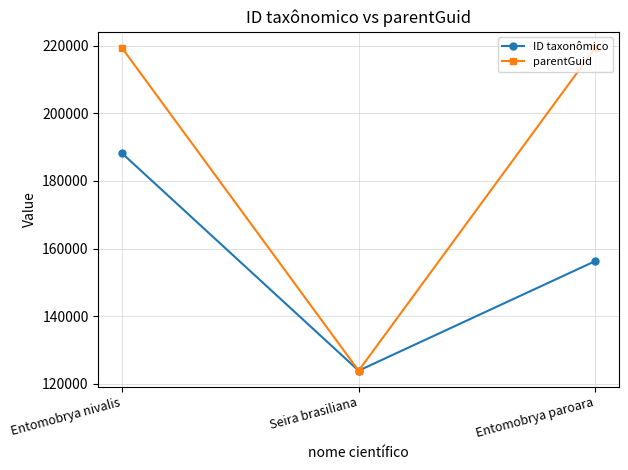

What is the greatest value displayed?

219319